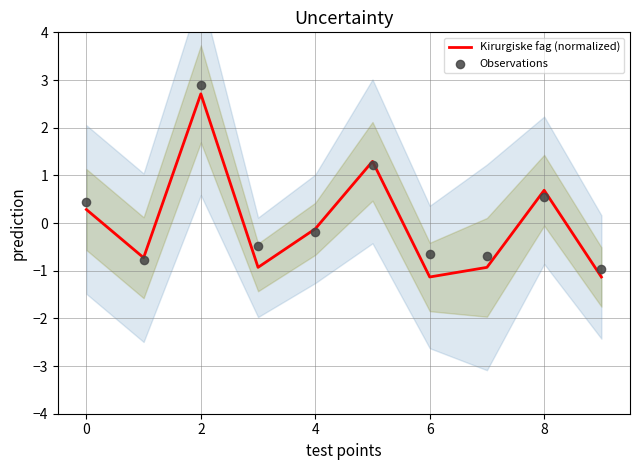

Which series has the largest Y range (max minus min)?

Observations